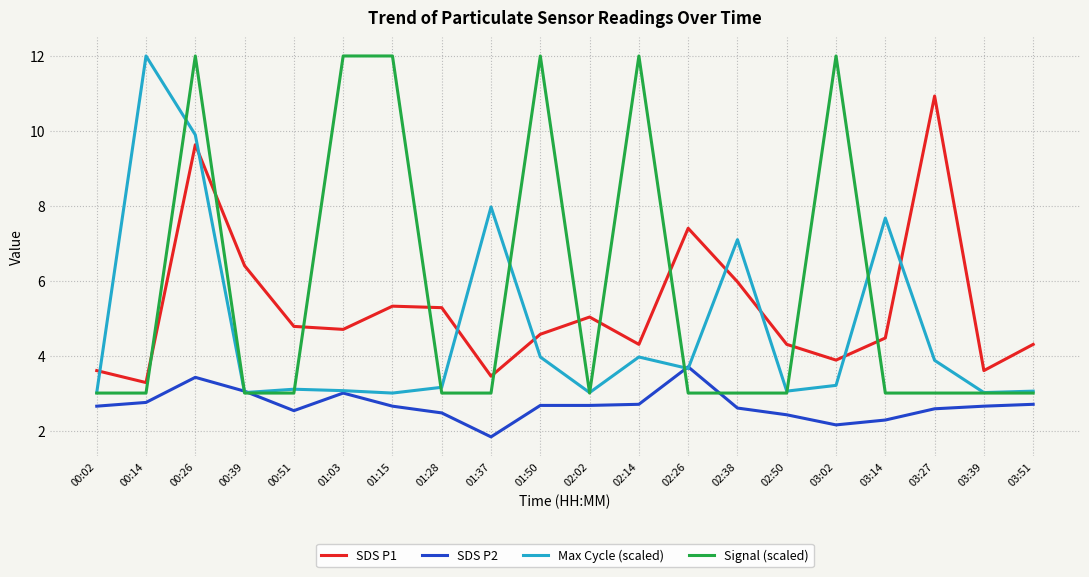

True or false: SDS P1 and Max Cycle (scaled) intersect in this chart.

True